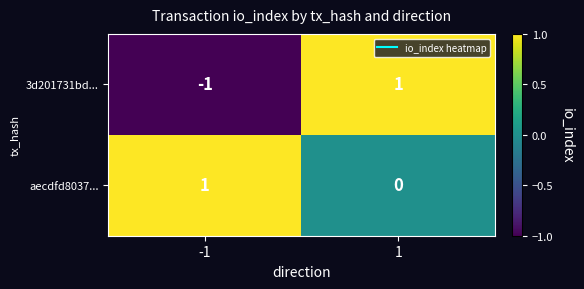

Is the value of 3d201731bd... at 1 greater than the value of aecdfd8037... at 1?

Yes